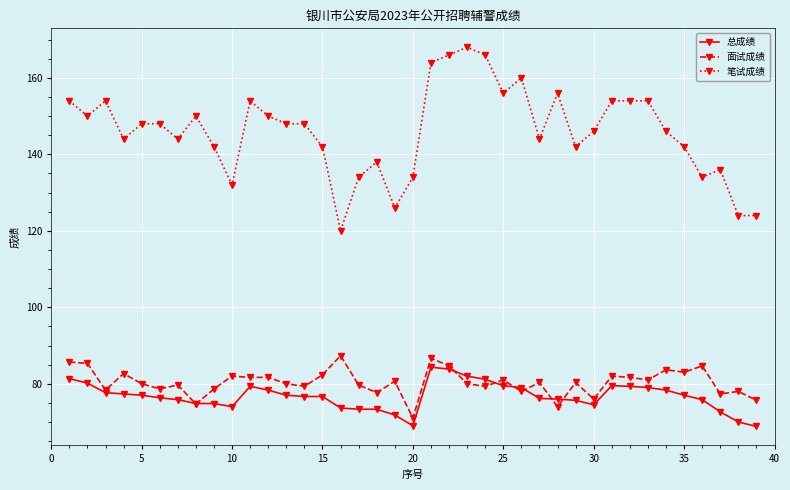

What is the value of the 面试成绩 point at the 24th from the left?

79.3